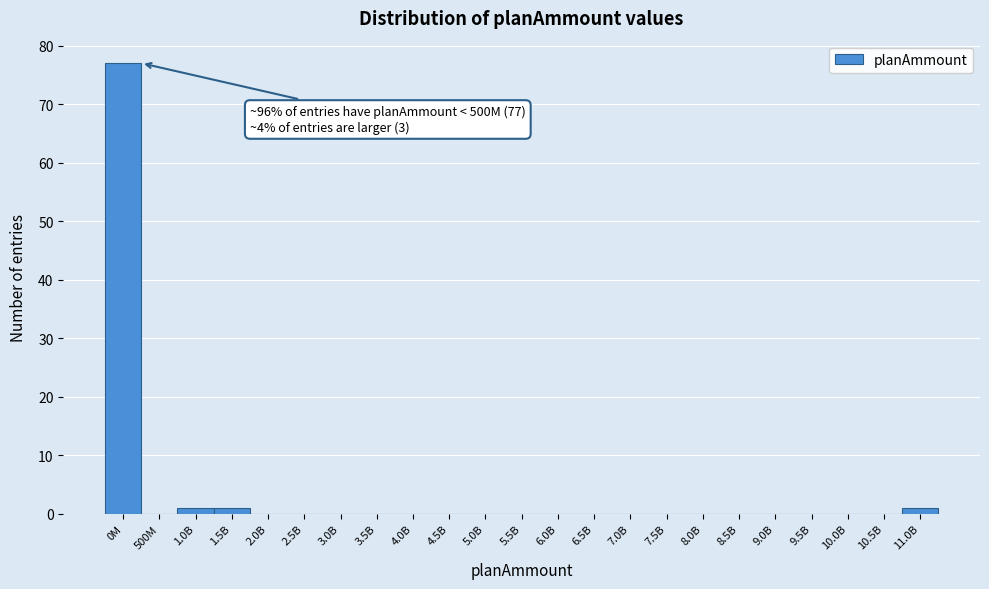

Reading right to left, list all the values displayed in this chart.

11.0B=1	10.5B=0	10.0B=0	9.5B=0	9.0B=0	8.5B=0	8.0B=0	7.5B=0	7.0B=0	6.5B=0	6.0B=0	5.5B=0	5.0B=0	4.5B=0	4.0B=0	3.5B=0	3.0B=0	2.5B=0	2.0B=0	1.5B=1	1.0B=1	500M=0	0M=77